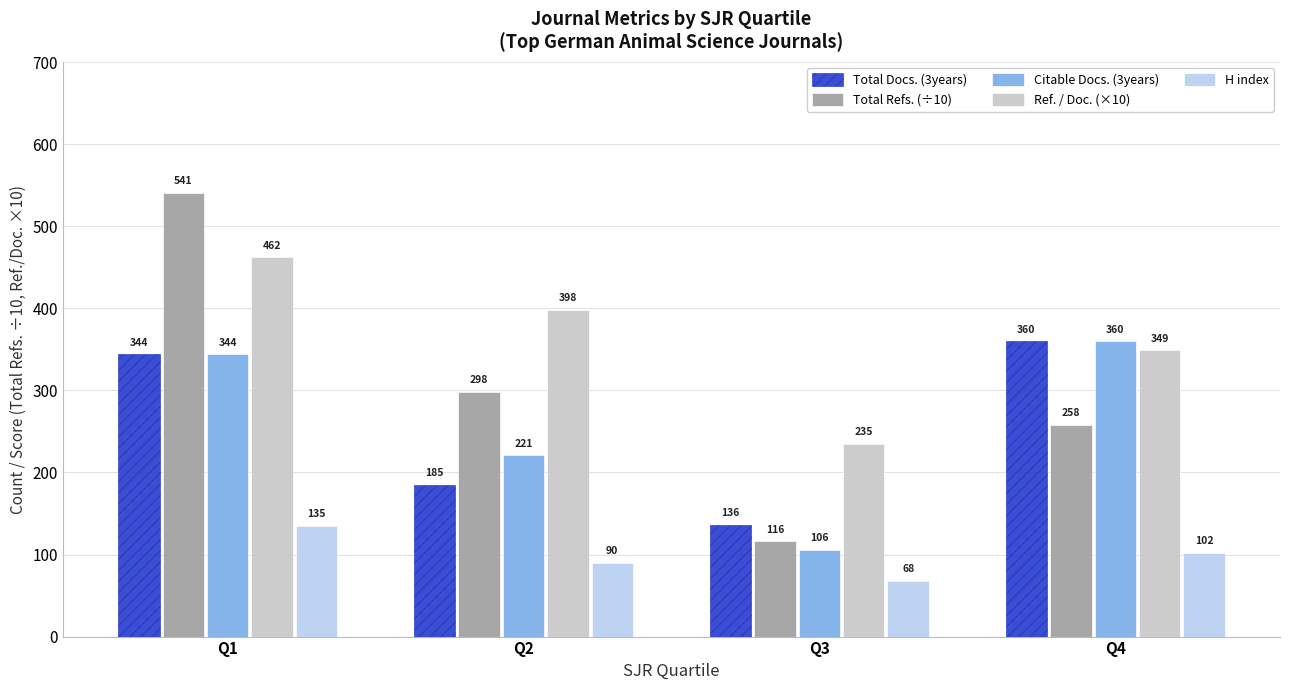

What is the approximate value of Ref. / Doc. (×10) at Q2, to the nearest 10?

400